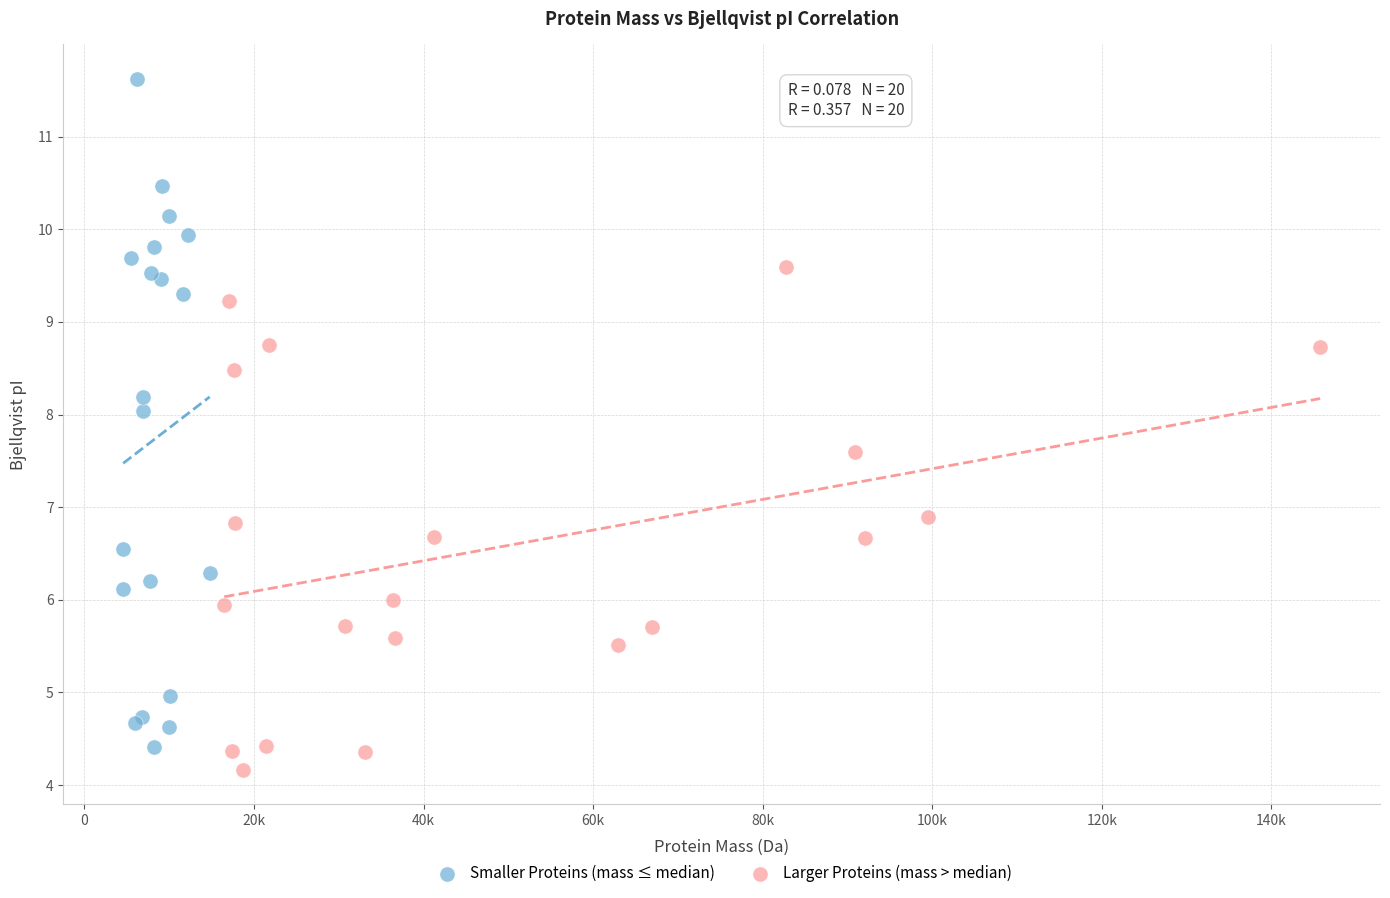

Which series reaches the maximum Y coordinate?

Smaller Proteins (mass ≤ median)